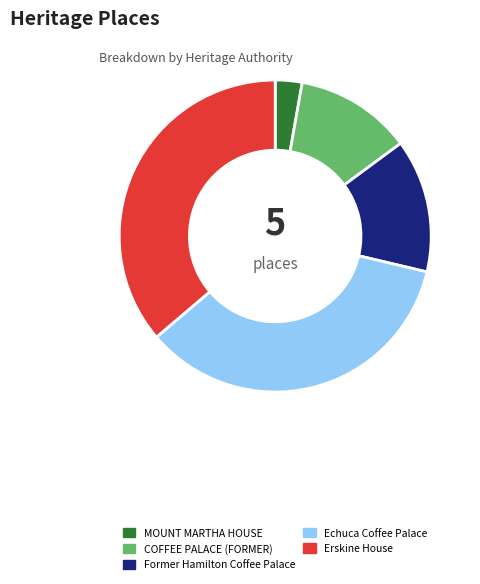

Does Erskine House account for over 50% of the chart?

No